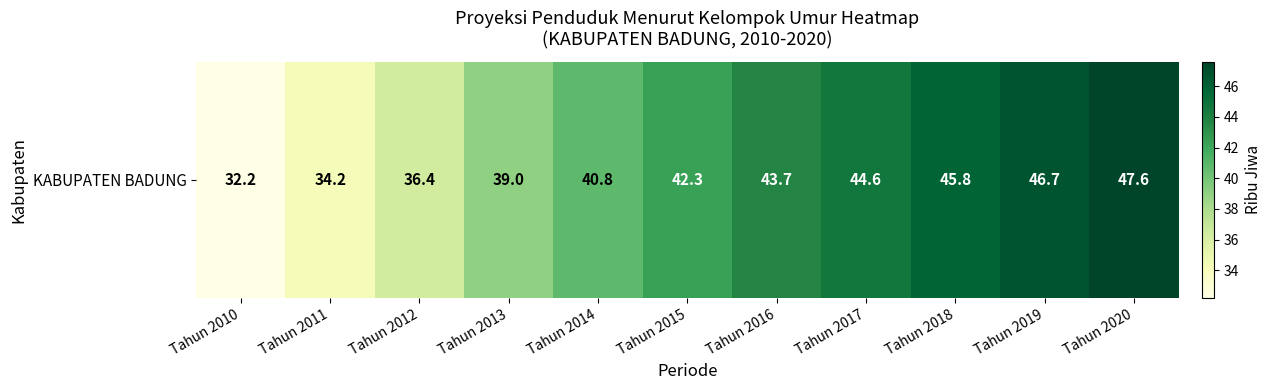

Reading right to left, transcribe all the data shown in this chart.

Tahun 2020=47.6	Tahun 2019=46.7	Tahun 2018=45.8	Tahun 2017=44.6	Tahun 2016=43.7	Tahun 2015=42.3	Tahun 2014=40.8	Tahun 2013=39.0	Tahun 2012=36.4	Tahun 2011=34.2	Tahun 2010=32.2